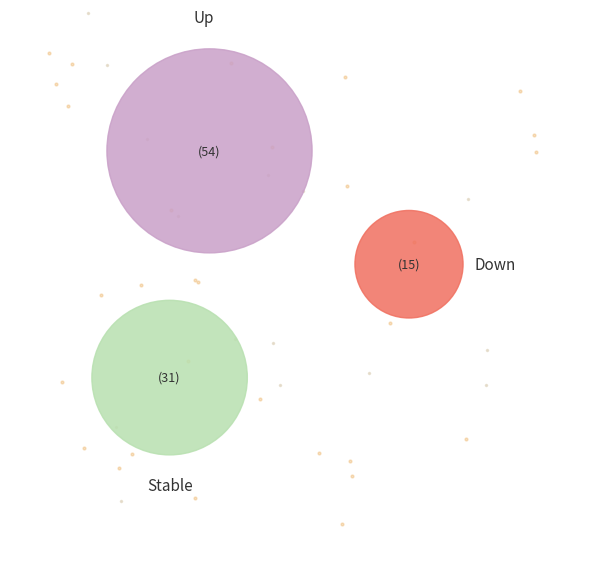

Which category has the biggest portion of the pie?

up